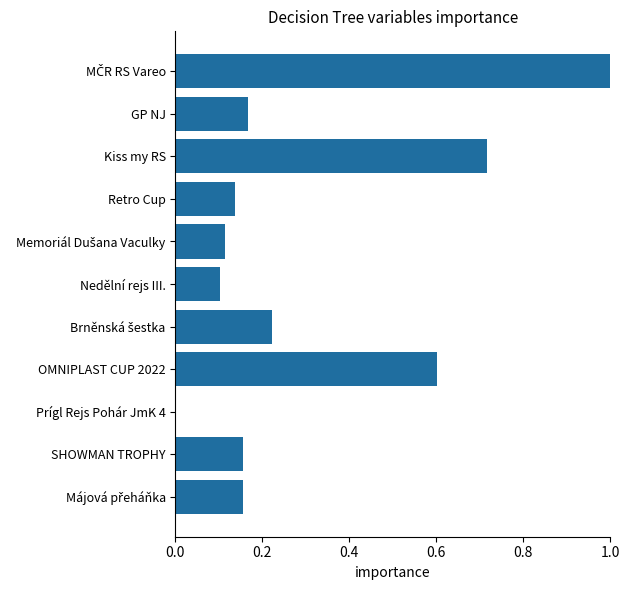

What is the sum of all values?

3.4